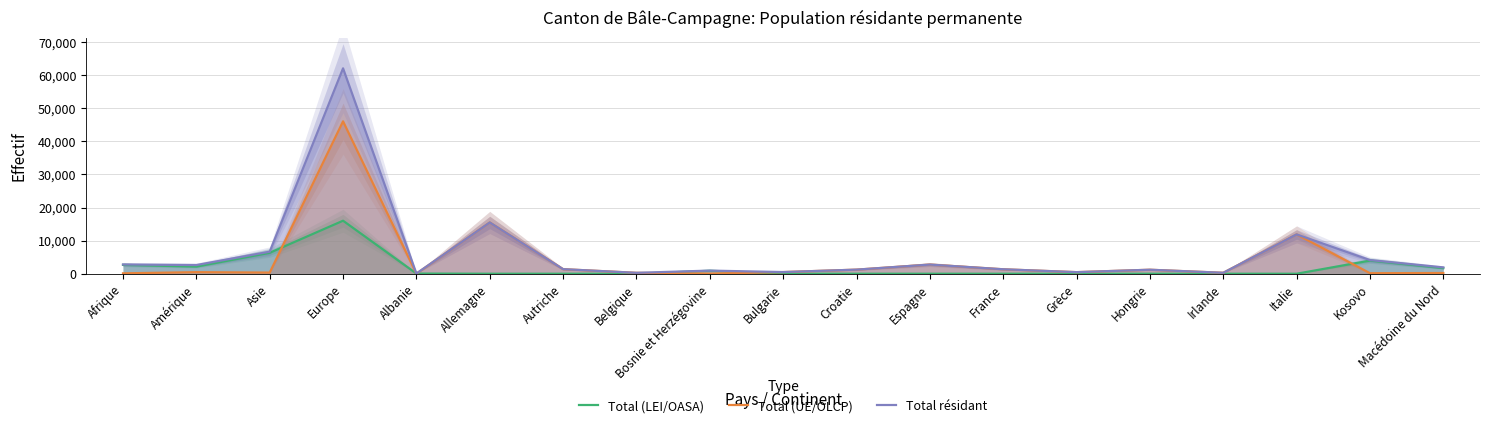

How many interior local peaks does the Total (LEI/OASA) series have?

3